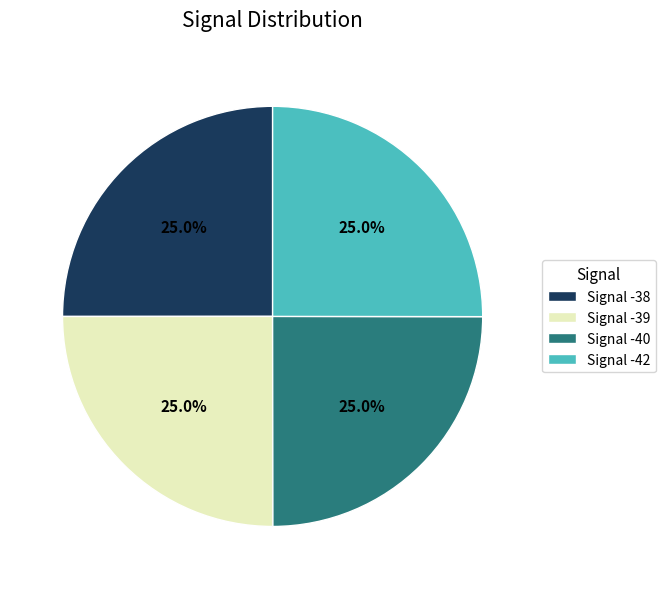

Is it true that Signal -42 is 34% of the pie?

False